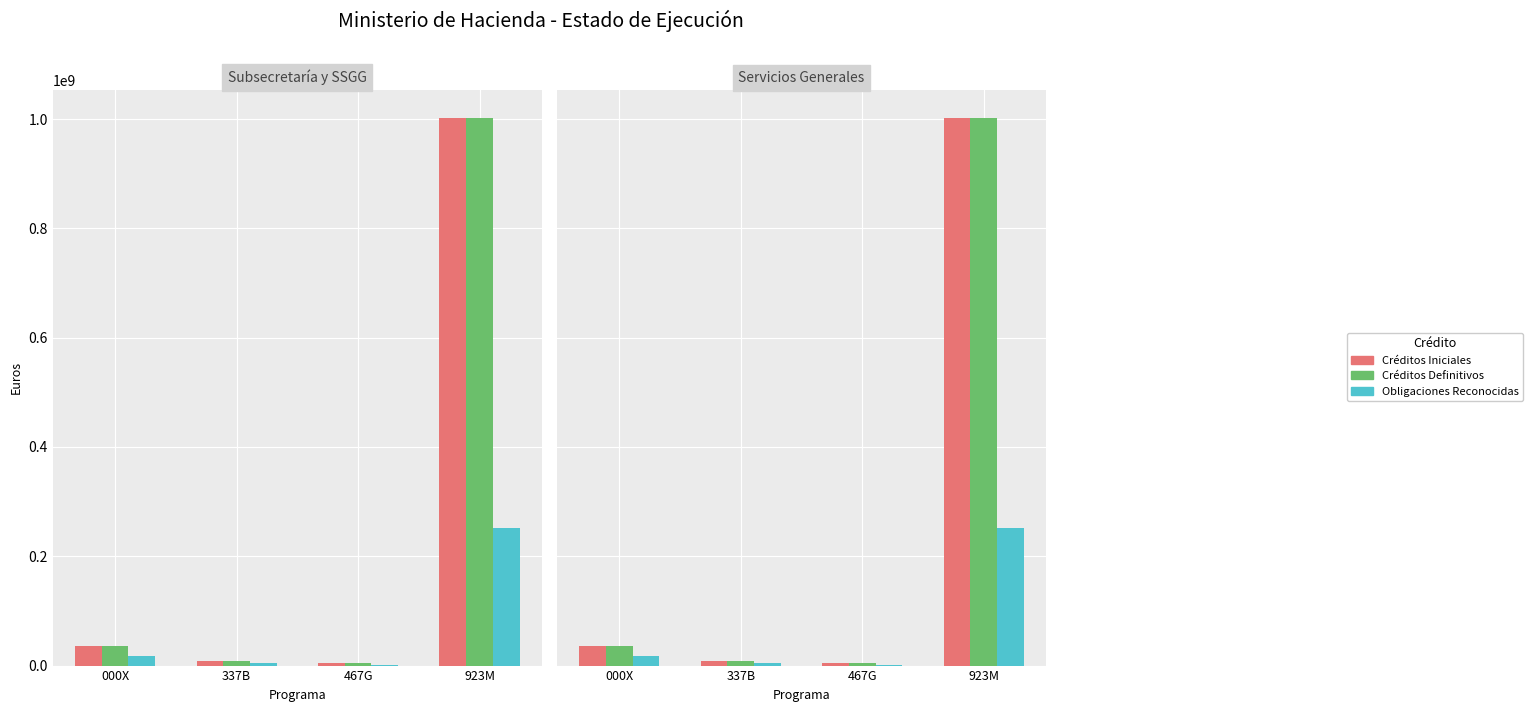

What is the label of the 2nd bar from the right?

467G